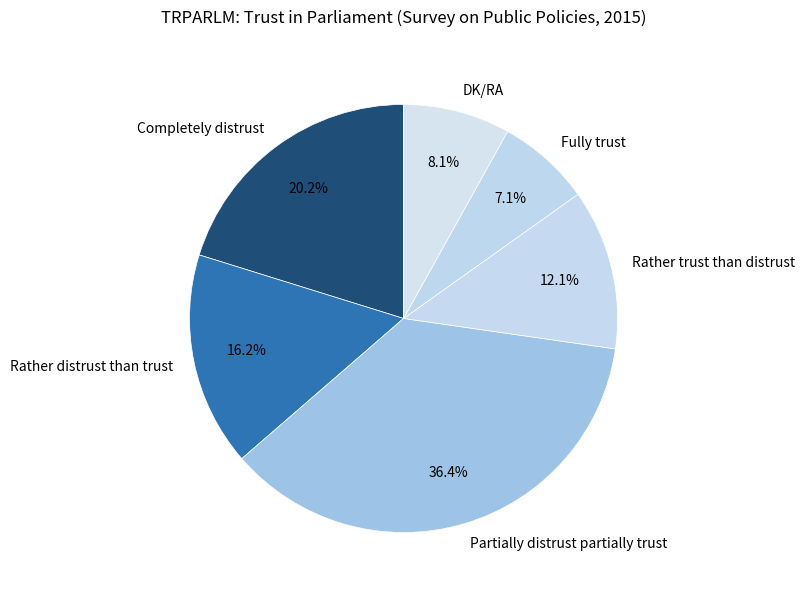

To the nearest percent, what percentage of the pie is Rather distrust than trust?

16%